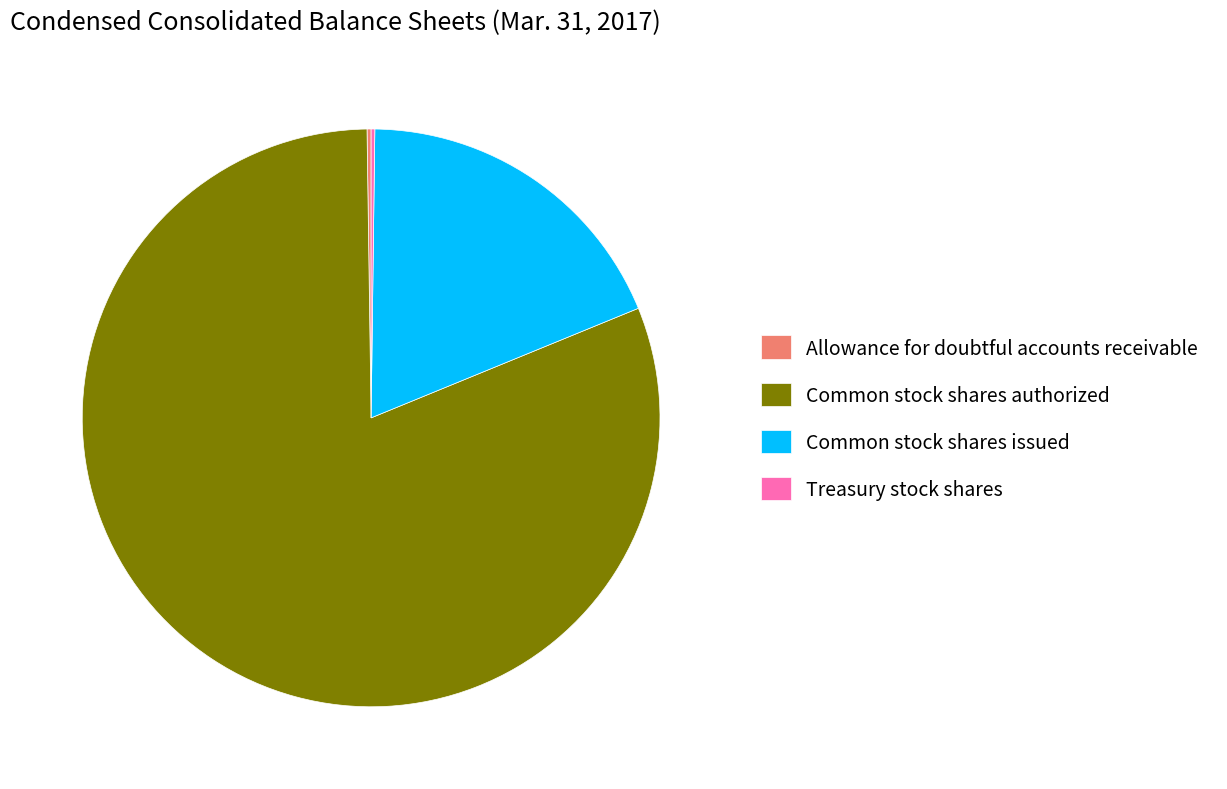

Is it true that Common stock shares issued is 19% of the pie?

True